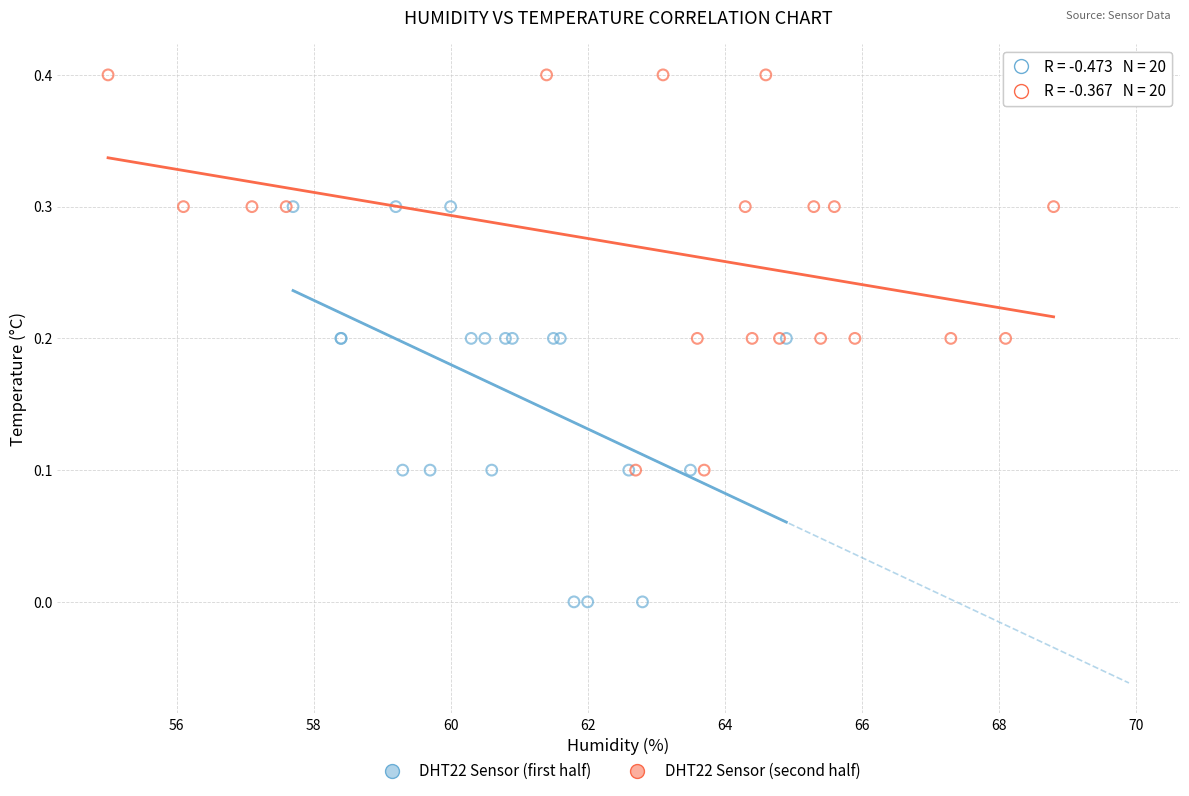

Which series contains the lowest Y value?

DHT22 Sensor (first half)